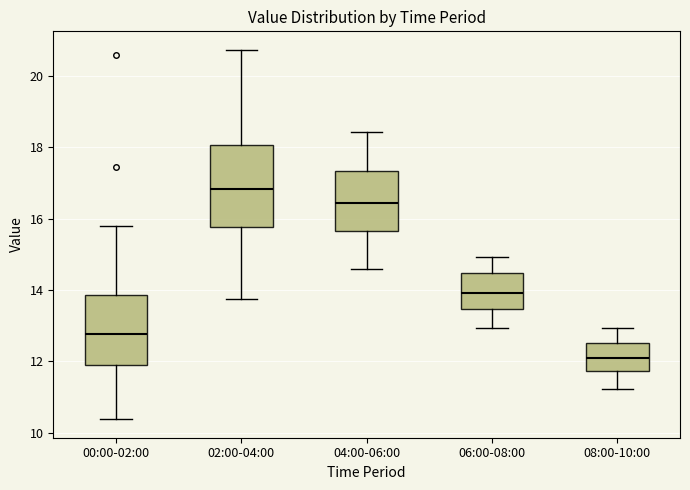

Reading left to right, read every box against the y-axis: the position of its median line, the range the box covers, and the ends of its whiskers. The values are not printed on the chart, so give them approximately, as read against the axis.

00:00-02:00: median 12.8, box 12.0 to 13.8, whiskers 10.4 to 15.8
02:00-04:00: median 16.8, box 15.8 to 18.0, whiskers 13.8 to 20.8
04:00-06:00: median 16.4, box 15.6 to 17.4, whiskers 14.6 to 18.4
06:00-08:00: median 14.0, box 13.4 to 14.4, whiskers 13.0 to 15.0
08:00-10:00: median 12.2, box 11.8 to 12.6, whiskers 11.2 to 13.0